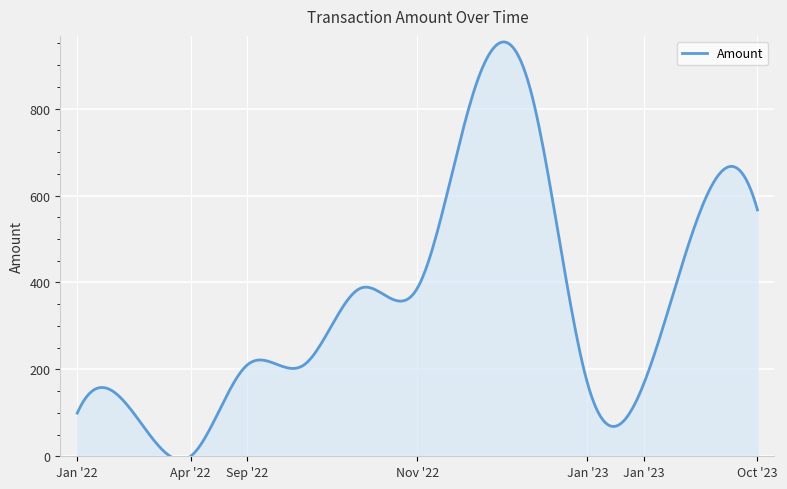

What is the greatest value displayed?

953.4